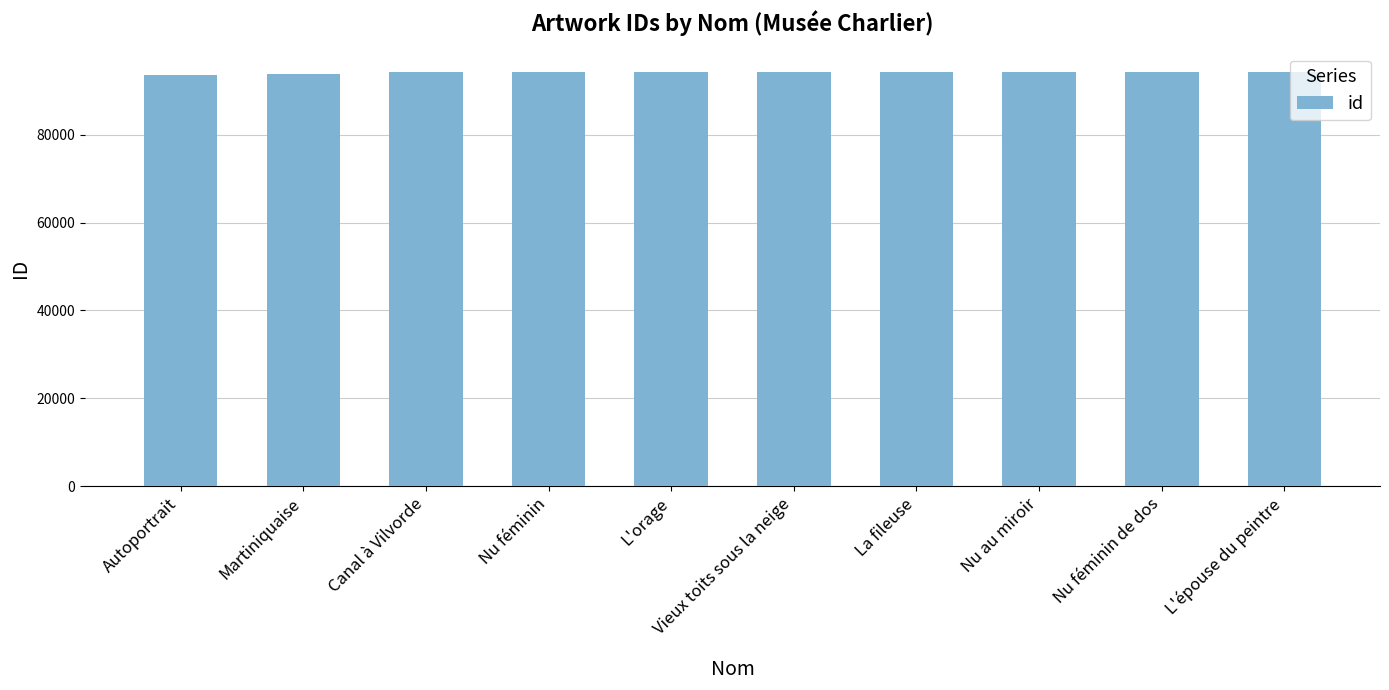

What is the difference between the maximum and minimum values?

526